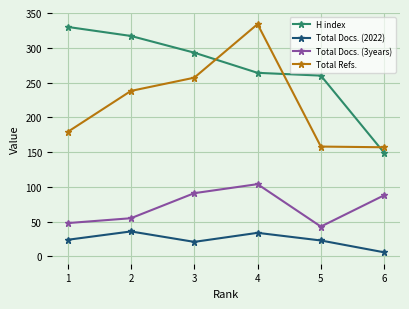

Which category has the lowest value in the H index series?

6